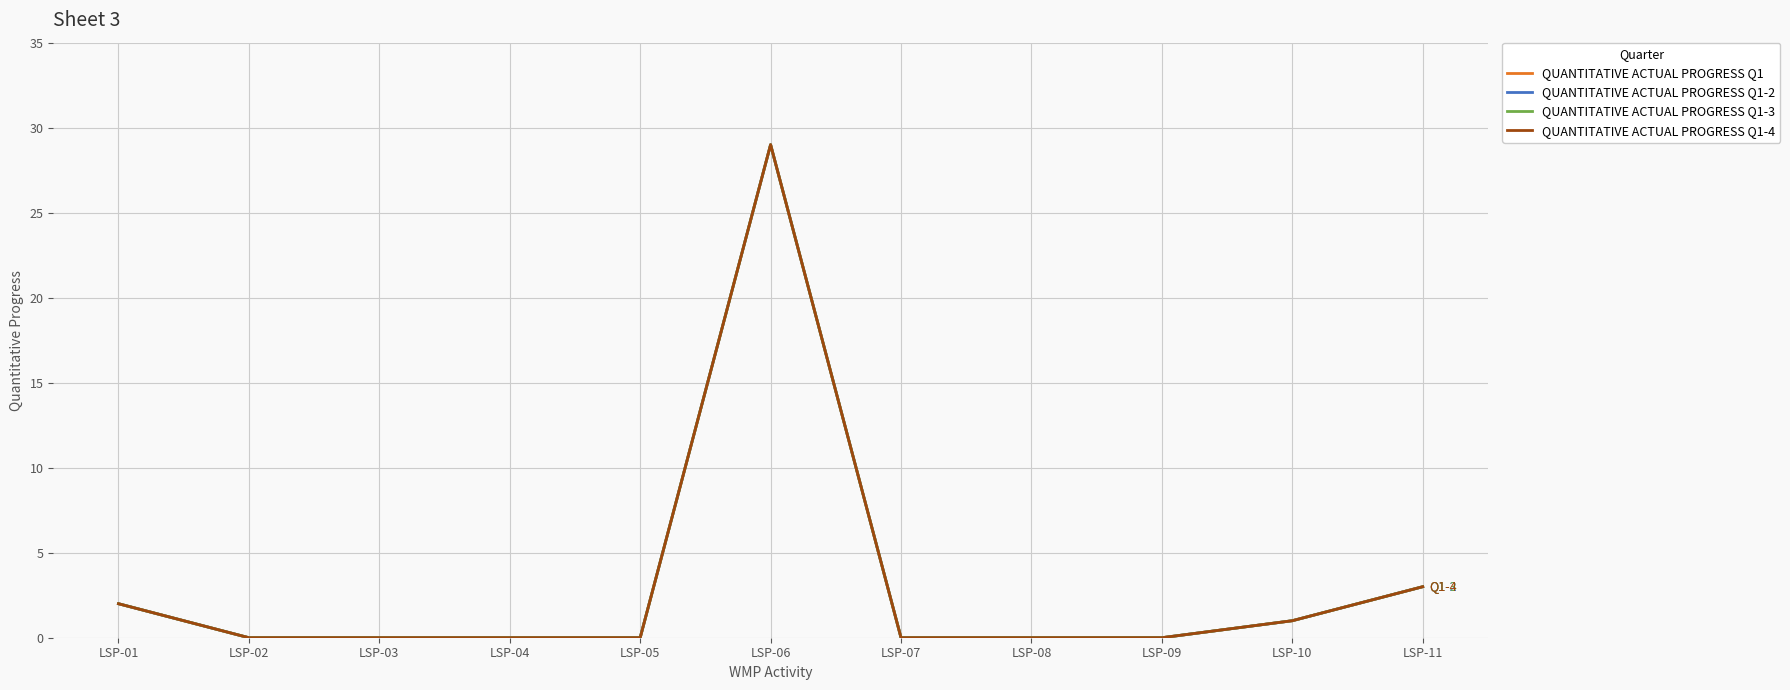

Is this an area chart (filled region under the line)?

No